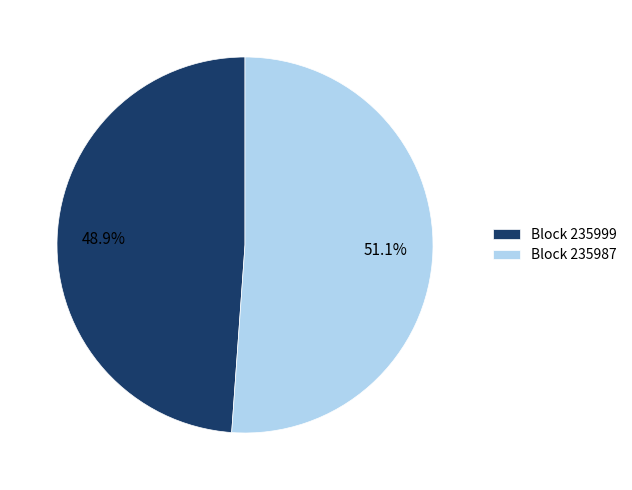

Rank the categories by value from lowest to highest.

Block 235999, Block 235987